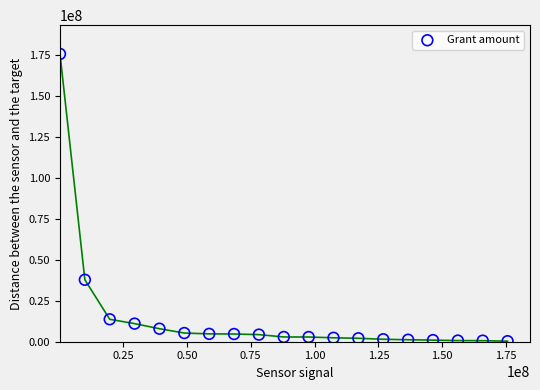

What is the range of X values (max minus min)?

175239000